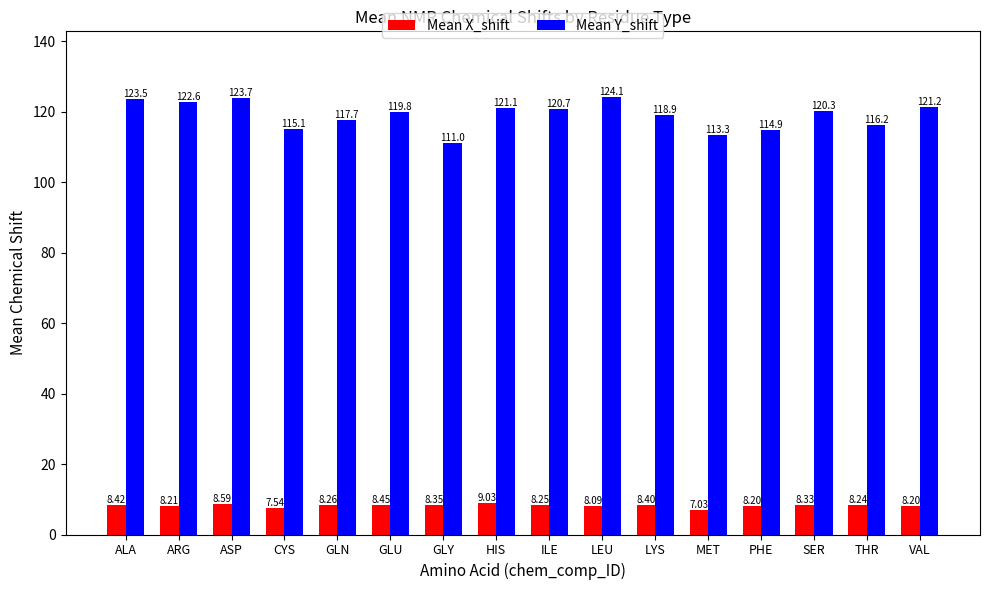

Which series has the largest total across all categories?

Mean Y_shift